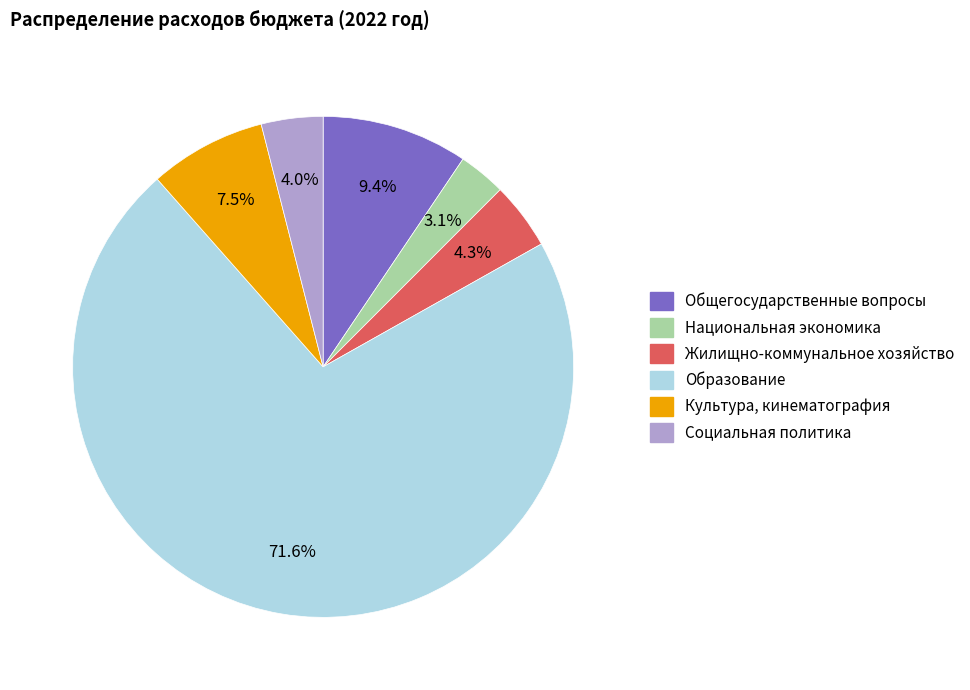

What is the total percentage of Национальная экономика and Жилищно-коммунальное хозяйство?

7.4%